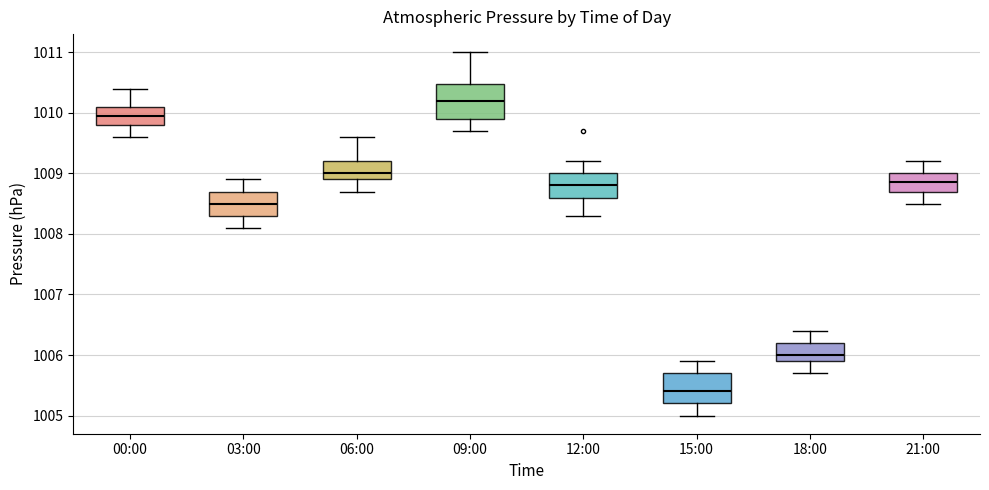

Which box's median line is the lowest?

15:00